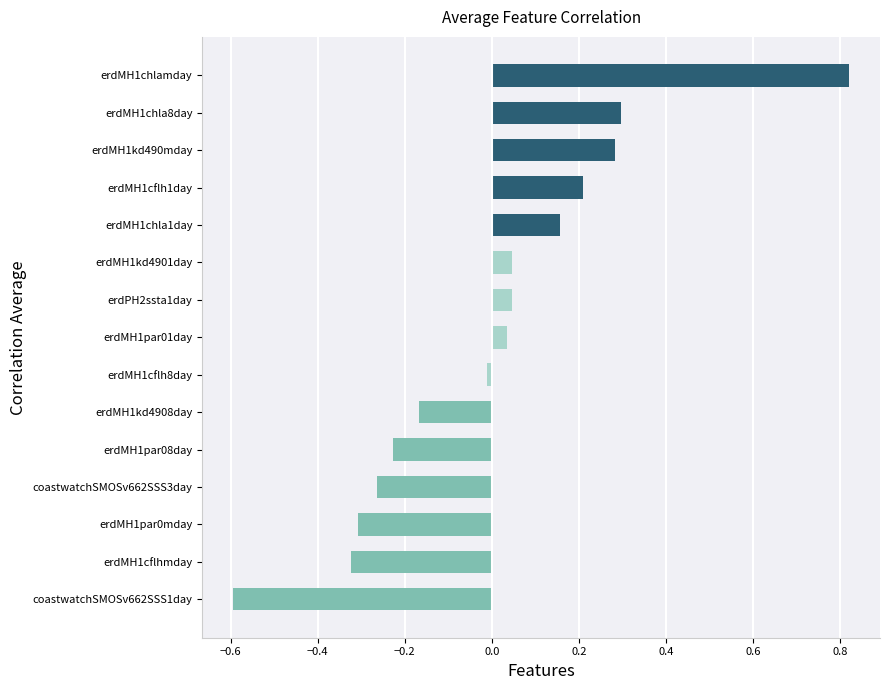

Which has a higher value, erdMH1par0mday or coastwatchSMOSv662SSS3day?

coastwatchSMOSv662SSS3day